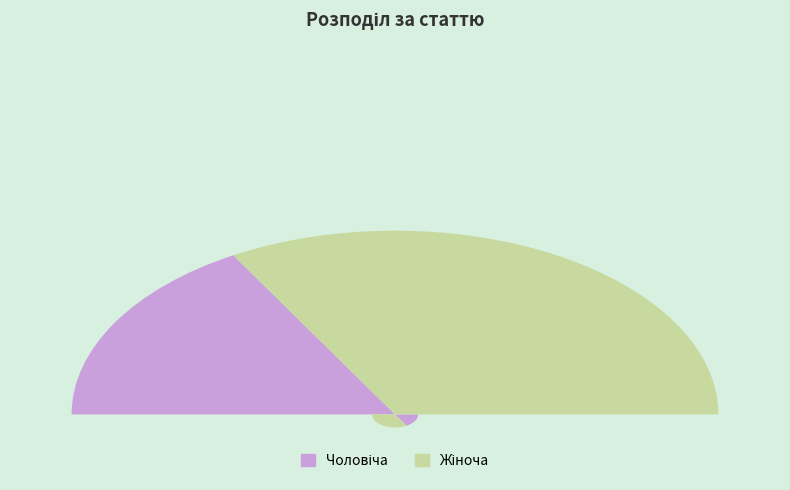

Between Чоловіча and Жіноча, which is larger?

Жіноча